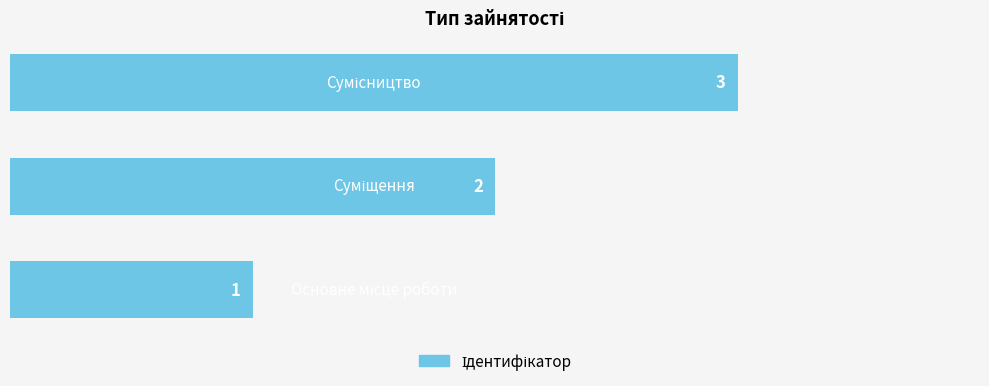

Count the values in the range 1 to 3.

3